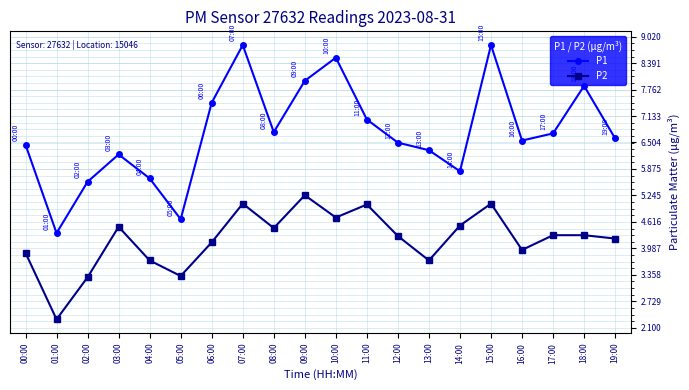

The P1 series shows 8.5 at 10:00. True or false?

True